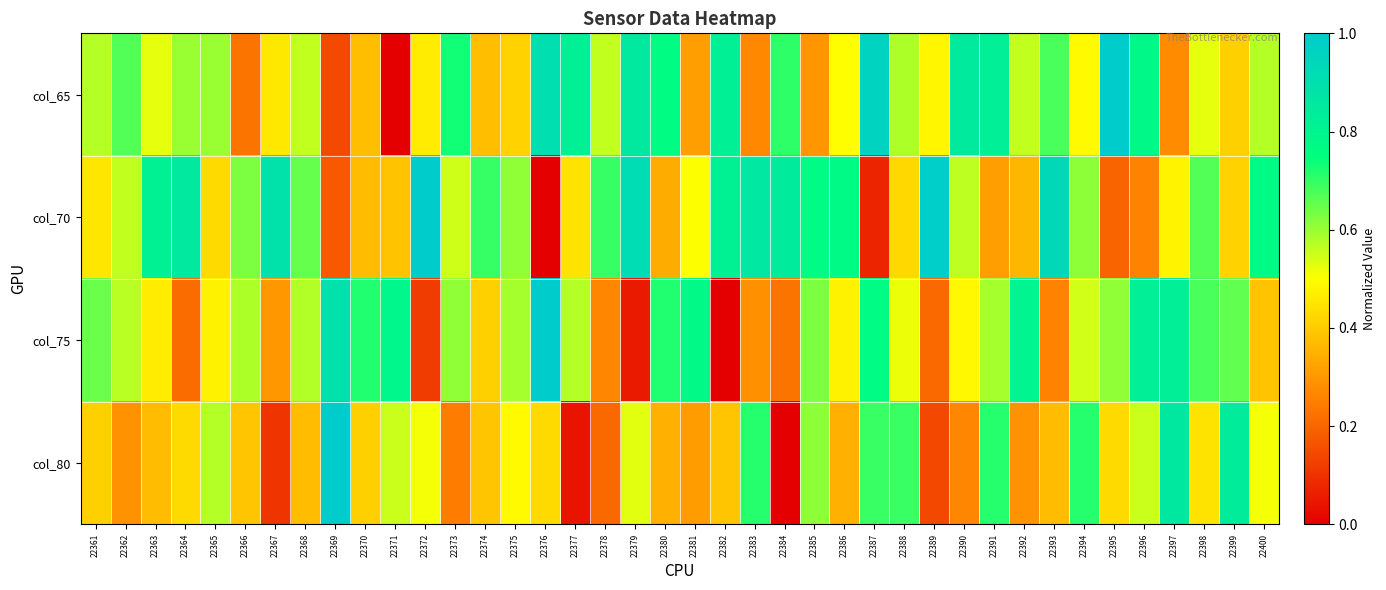

At how many categories does at least one series exceed 0?

40